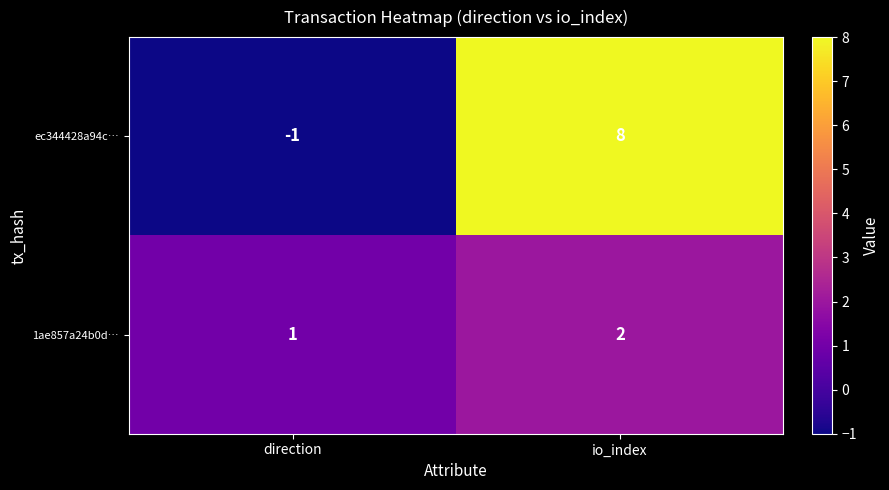

How many distinct data groups are displayed?

2